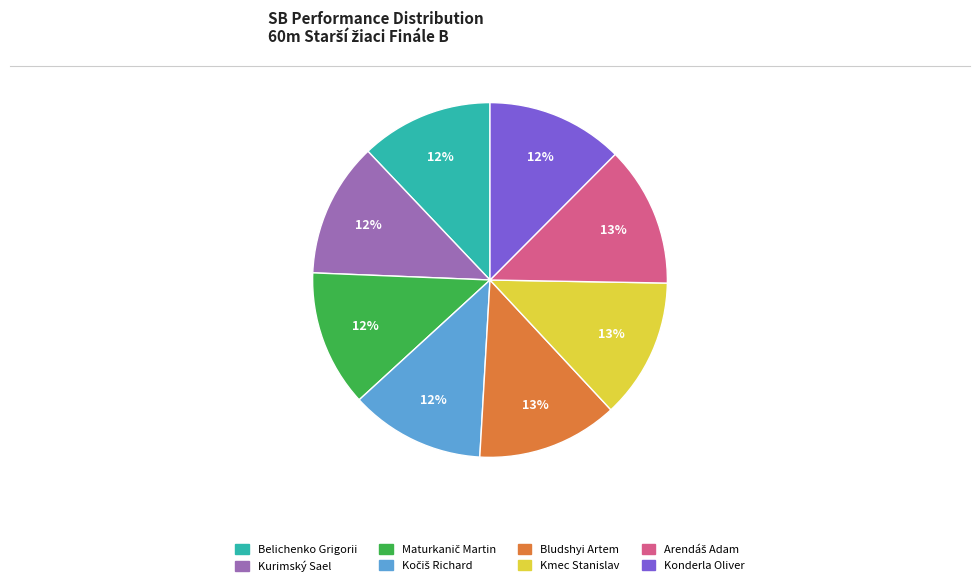

How many slices are in this pie chart?

8